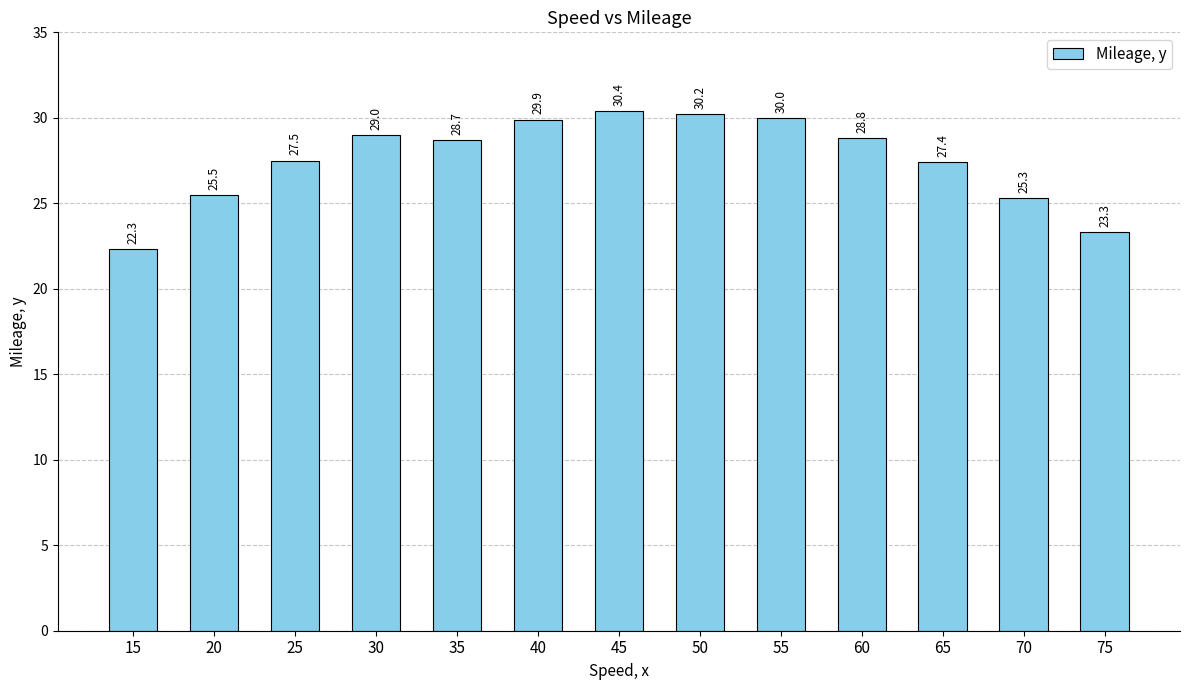

List the labels in order of value, largest first.

45, 50, 55, 40, 30, 60, 35, 25, 65, 20, 70, 75, 15